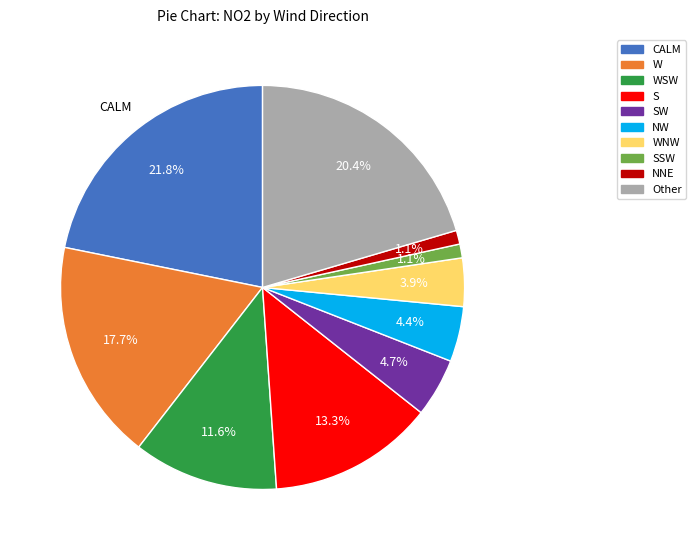

Is there any slice that represents more than half of the pie?

No